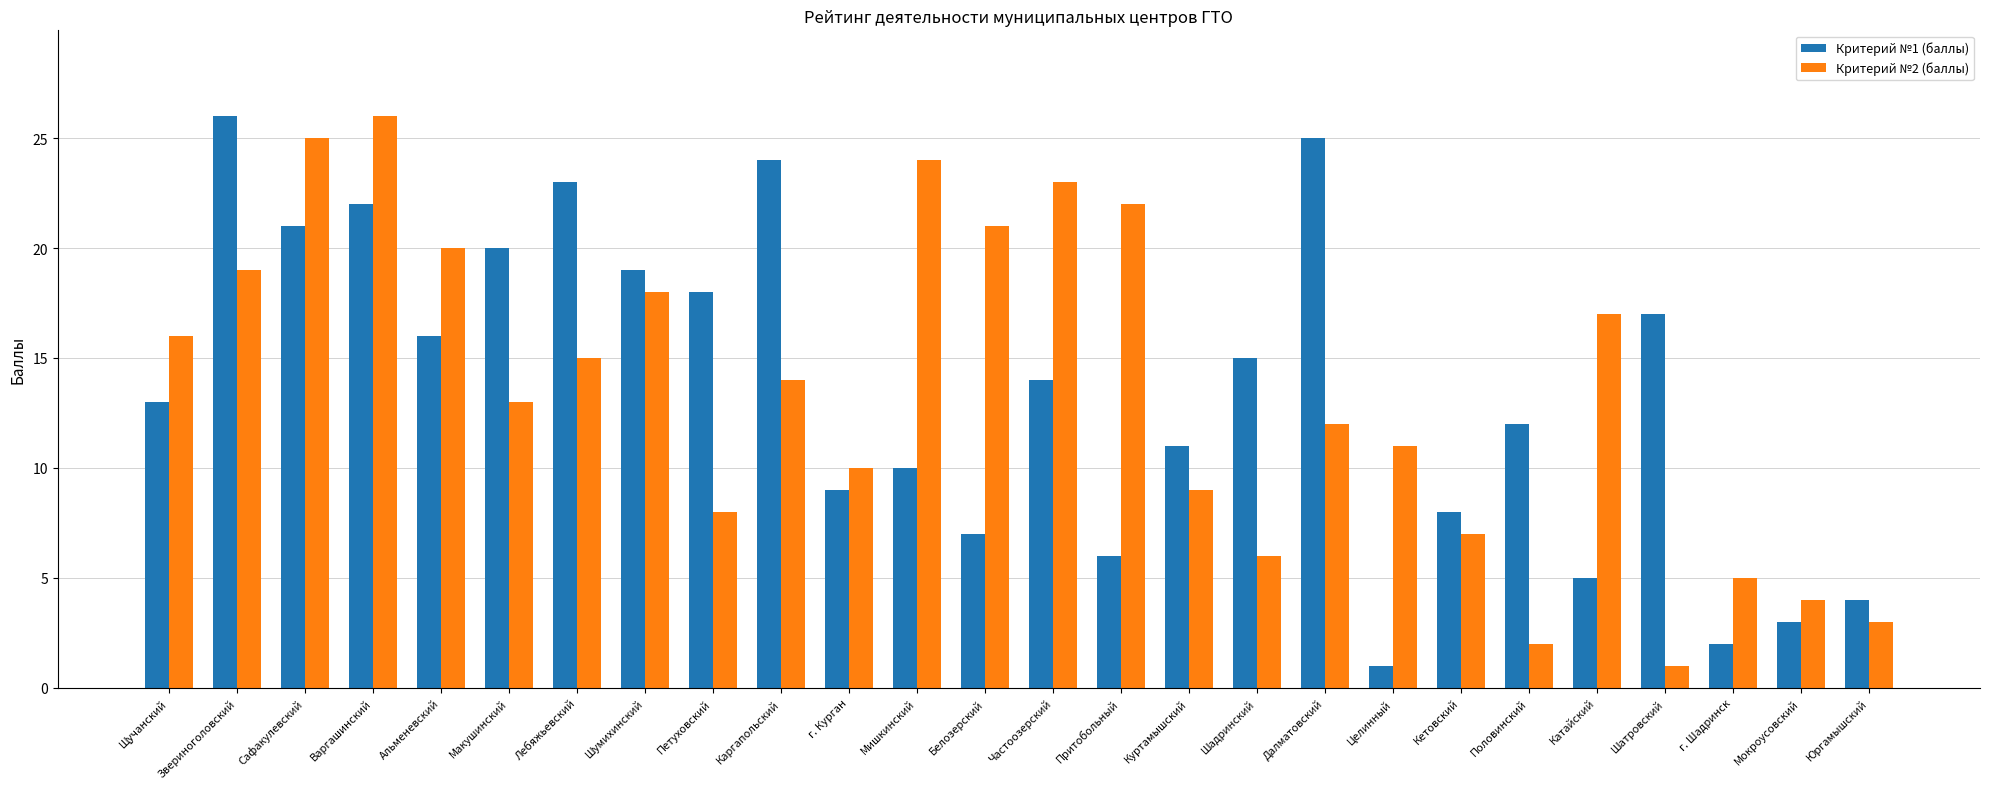

What is the difference between the Критерий №2 (баллы) values at Макушинский and Белозерский?

8